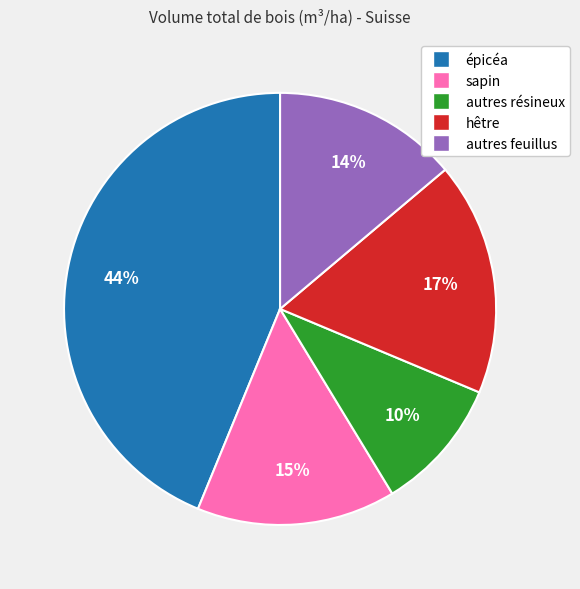

Approximately how many times larger is the value at sapin compared to autres feuillus?

1.1